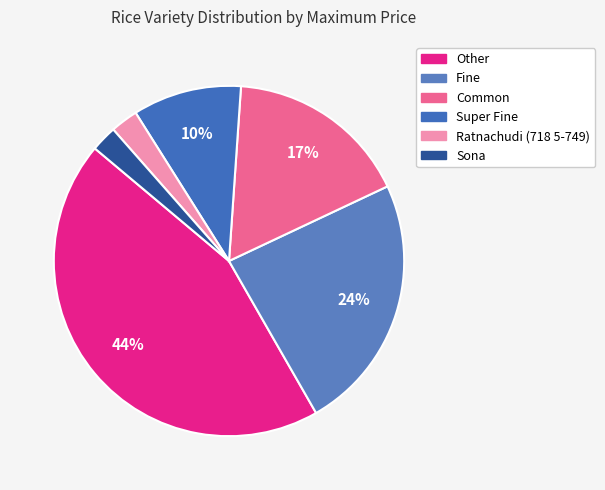

How many slices are in this pie chart?

6